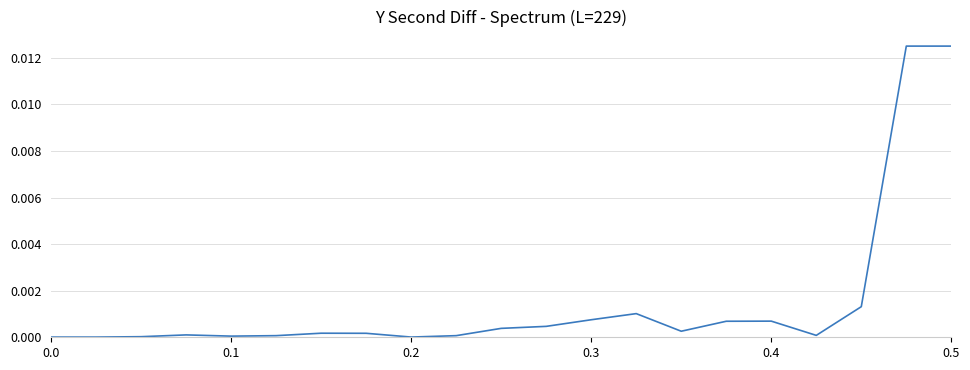

Does the chart have visible grid lines?

Yes